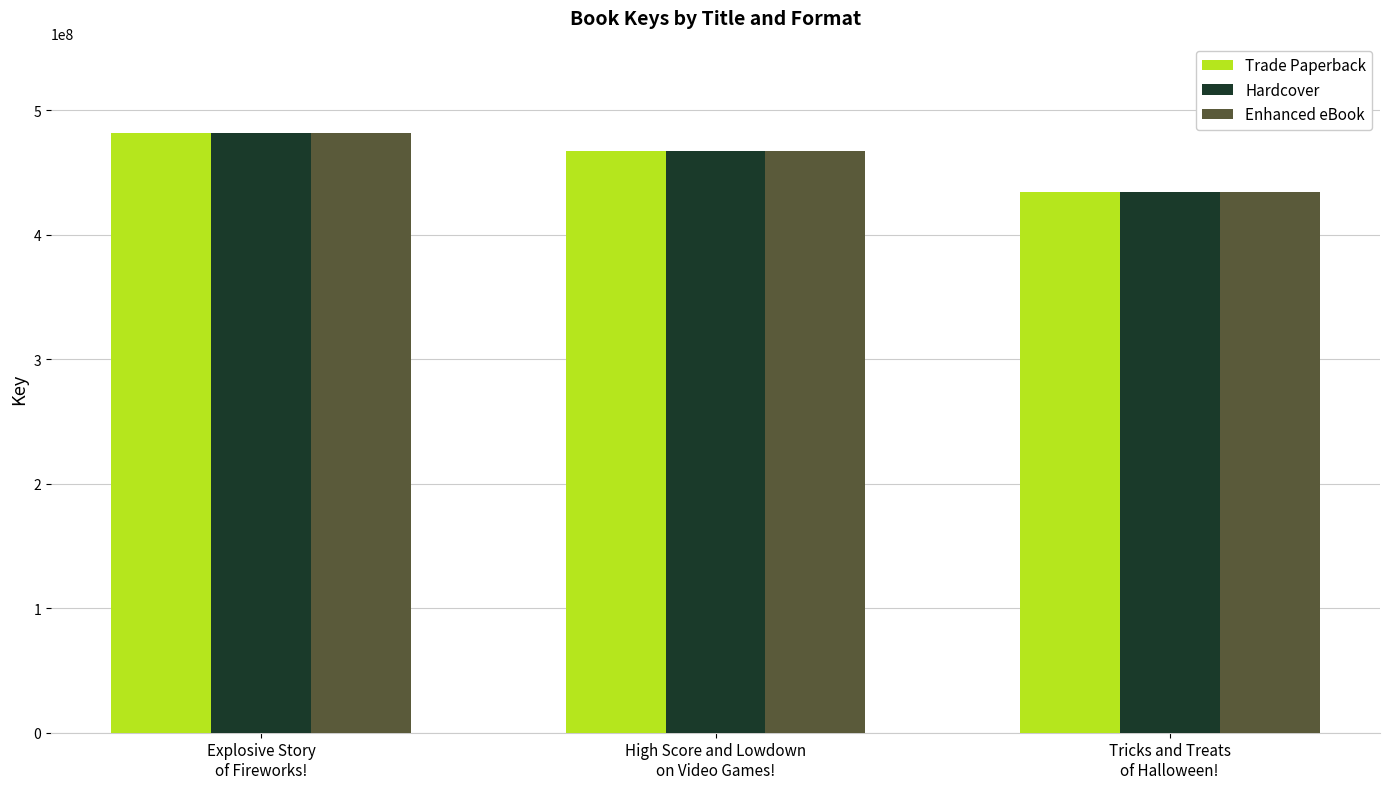

True or false: Trade Paperback has a value of 481321021 at Explosive Story
of Fireworks!.

True